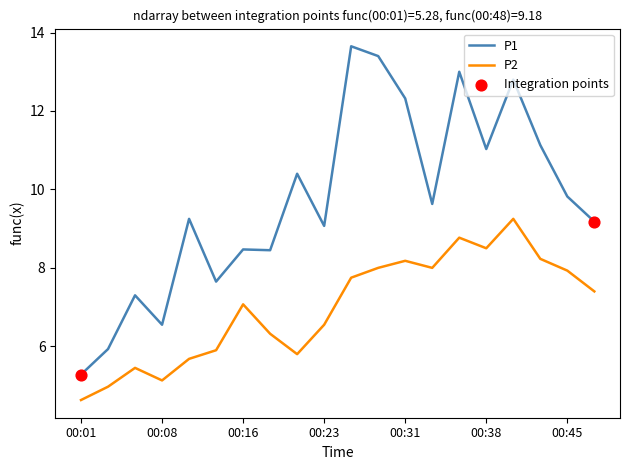

Which series has the largest total across all categories?

P1